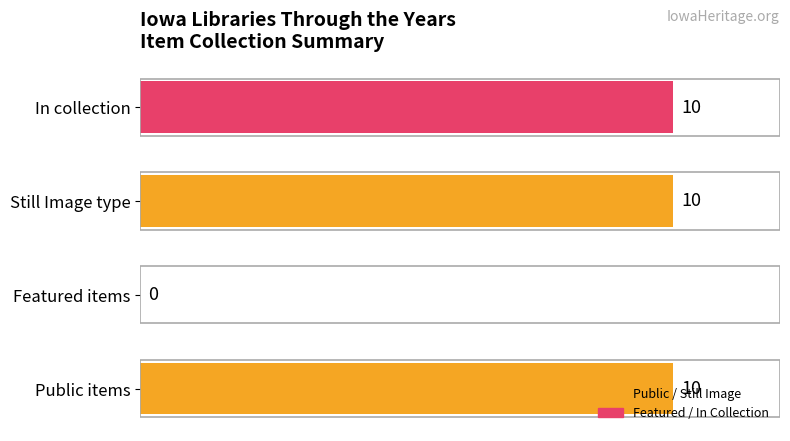

How many values are between 10 and 11?

3